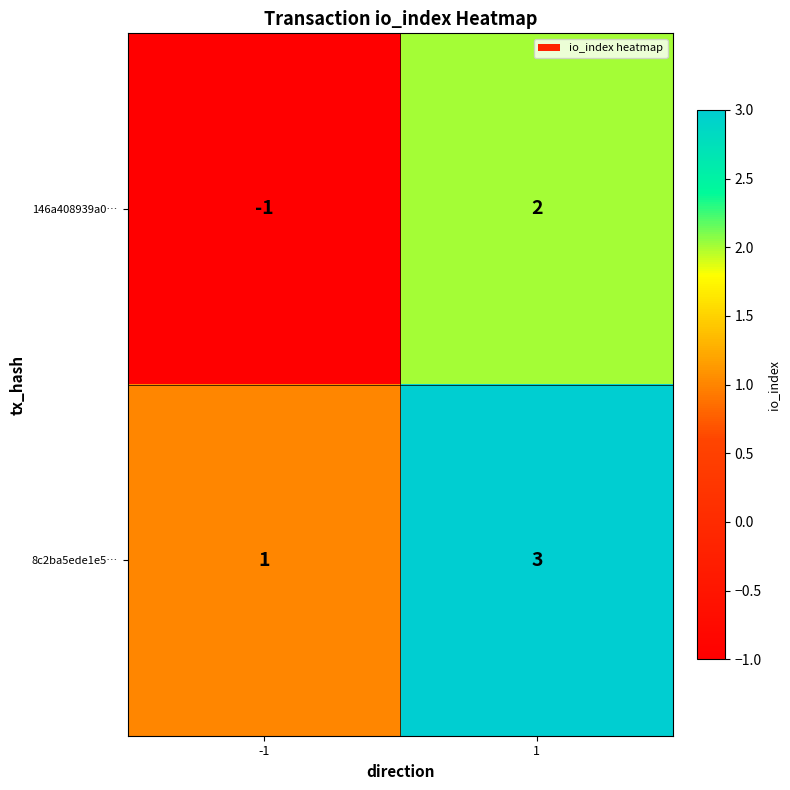

Reading left to right, transcribe all the data shown in this chart.

146a408939a0…: -1=-1	1=2
8c2ba5ede1e5…: -1=1	1=3